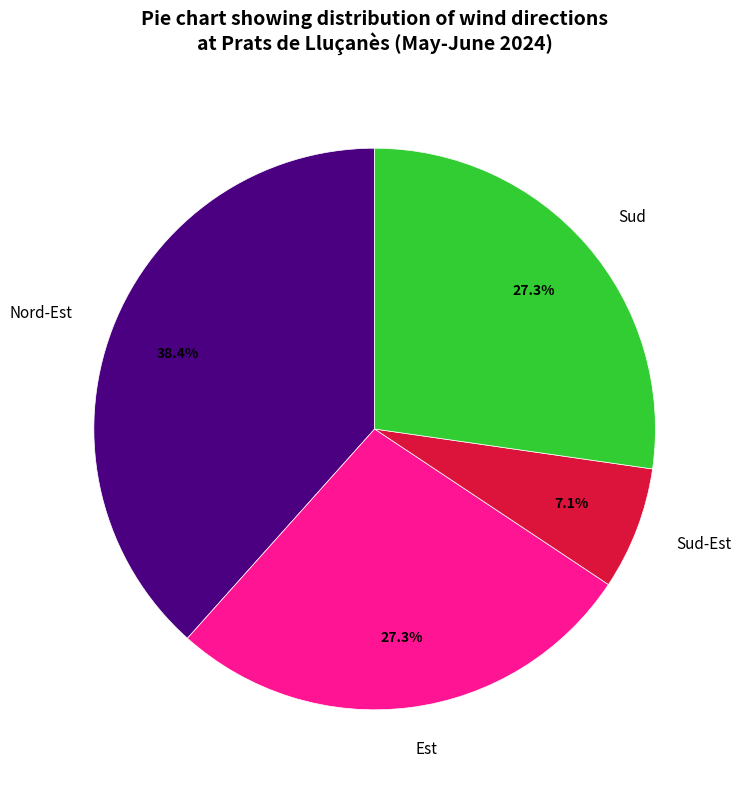

Which slice is the largest?

Nord-Est